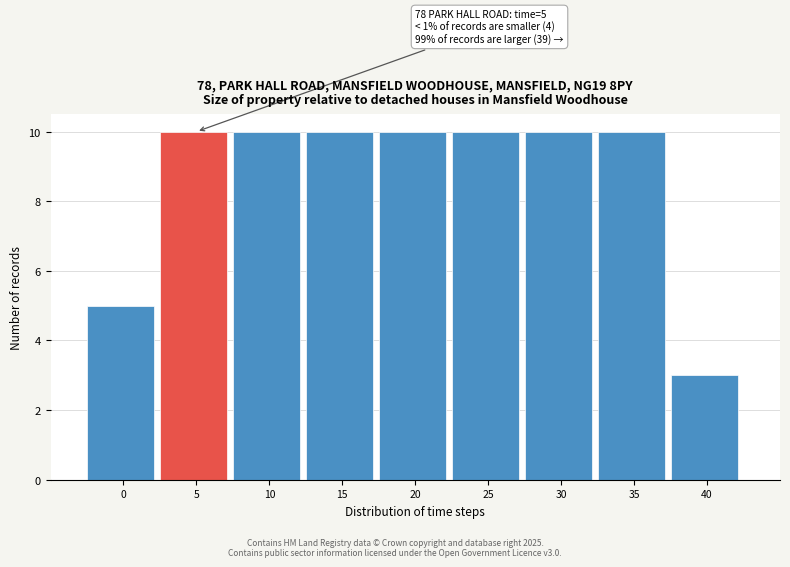

Reading left to right, extract all data points from this chart.

5	10	10	10	10	10	10	10	3